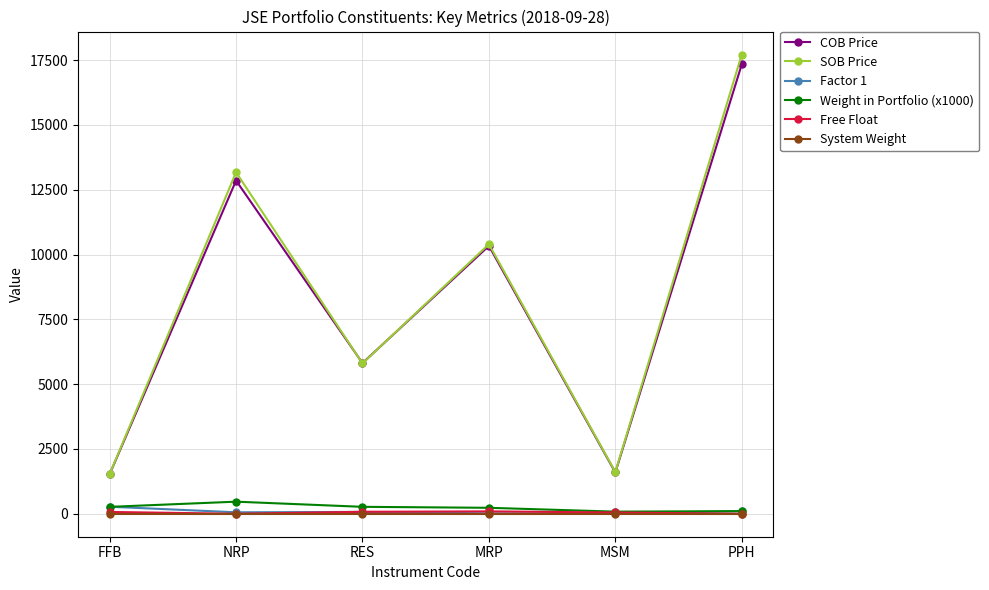

True or false: SOB Price has a value of 3293.8 at MRP.

False